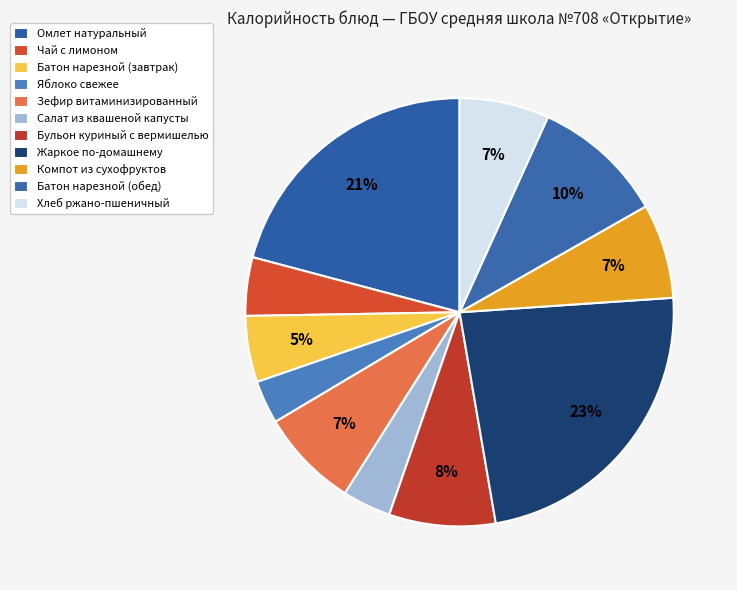

How many slices are in this pie chart?

11